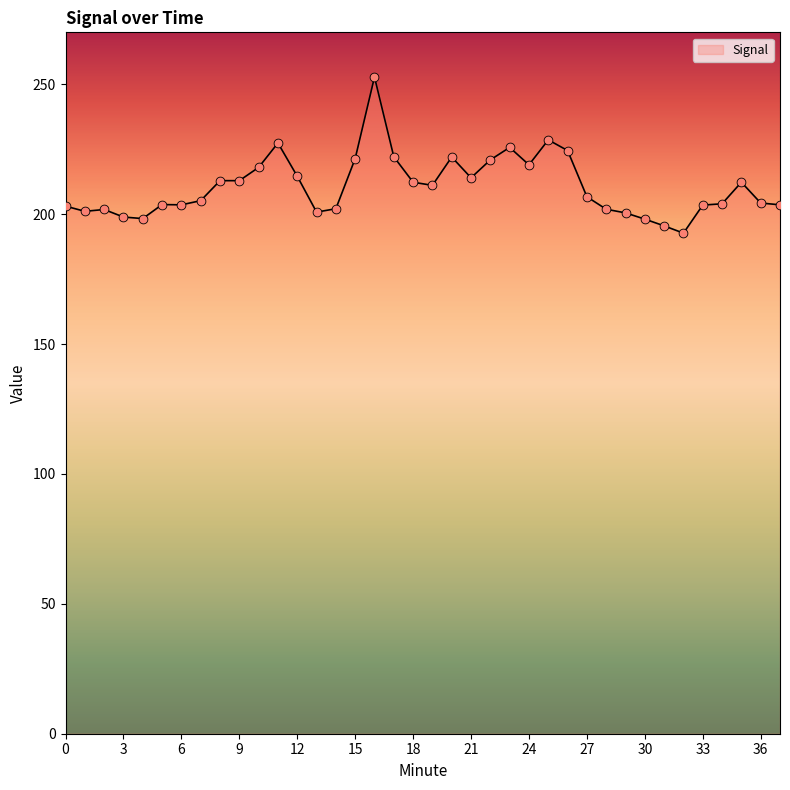

What is the difference between the maximum and minimum values?

60.1